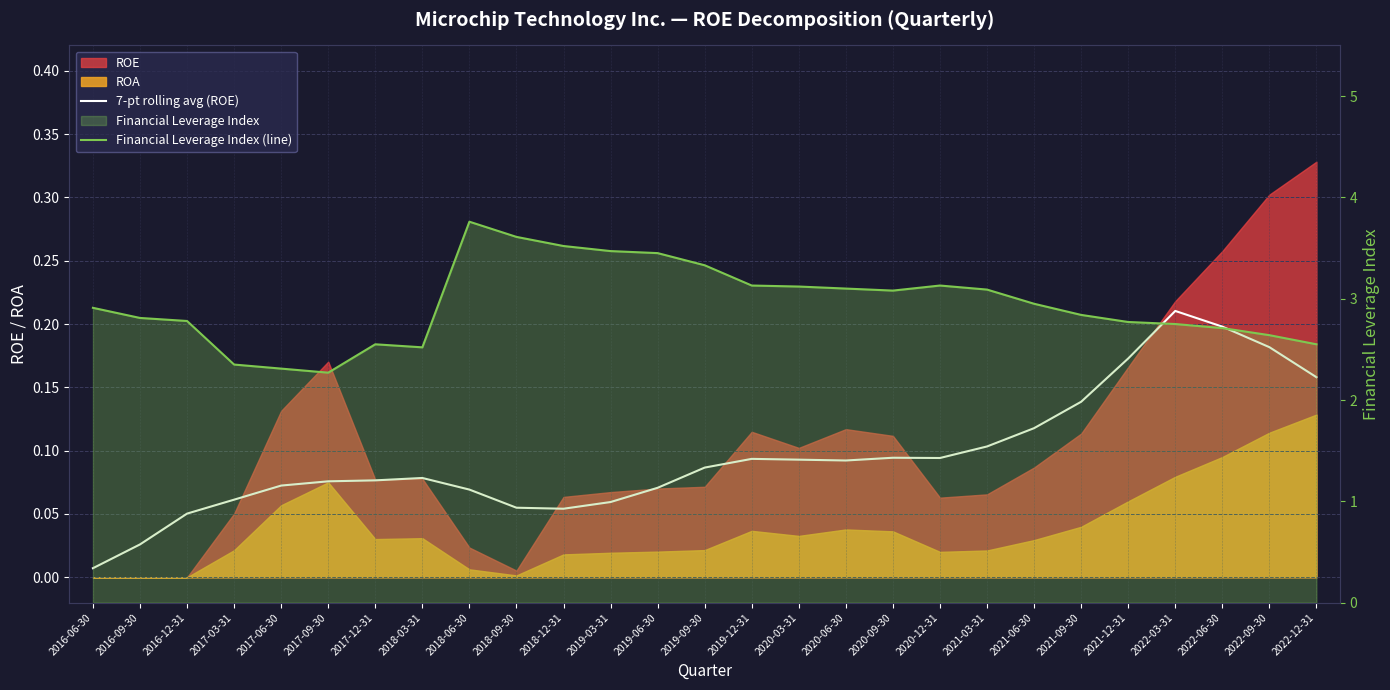

Reading left to right, list all the values displayed in this chart.

7-pt rolling avg (ROE): 2016-06-30=0.0	2016-09-30=0.0	2016-12-31=0.1	2017-03-31=0.1	2017-06-30=0.1	2017-09-30=0.1	2017-12-31=0.1	2018-03-31=0.1	2018-06-30=0.1	2018-09-30=0.1	2018-12-31=0.1	2019-03-31=0.1	2019-06-30=0.1	2019-09-30=0.1	2019-12-31=0.1	2020-03-31=0.1	2020-06-30=0.1	2020-09-30=0.1	2020-12-31=0.1	2021-03-31=0.1	2021-06-30=0.1	2021-09-30=0.1	2021-12-31=0.2	2022-03-31=0.2	2022-06-30=0.2	2022-09-30=0.2	2022-12-31=0.2
Financial Leverage Index (line): 2016-06-30=2.9	2016-09-30=2.8	2016-12-31=2.8	2017-03-31=2.4	2017-06-30=2.3	2017-09-30=2.3	2017-12-31=2.5	2018-03-31=2.5	2018-06-30=3.8	2018-09-30=3.6	2018-12-31=3.5	2019-03-31=3.5	2019-06-30=3.5	2019-09-30=3.3	2019-12-31=3.1	2020-03-31=3.1	2020-06-30=3.1	2020-09-30=3.1	2020-12-31=3.1	2021-03-31=3.1	2021-06-30=3.0	2021-09-30=2.8	2021-12-31=2.8	2022-03-31=2.8	2022-06-30=2.7	2022-09-30=2.6	2022-12-31=2.5